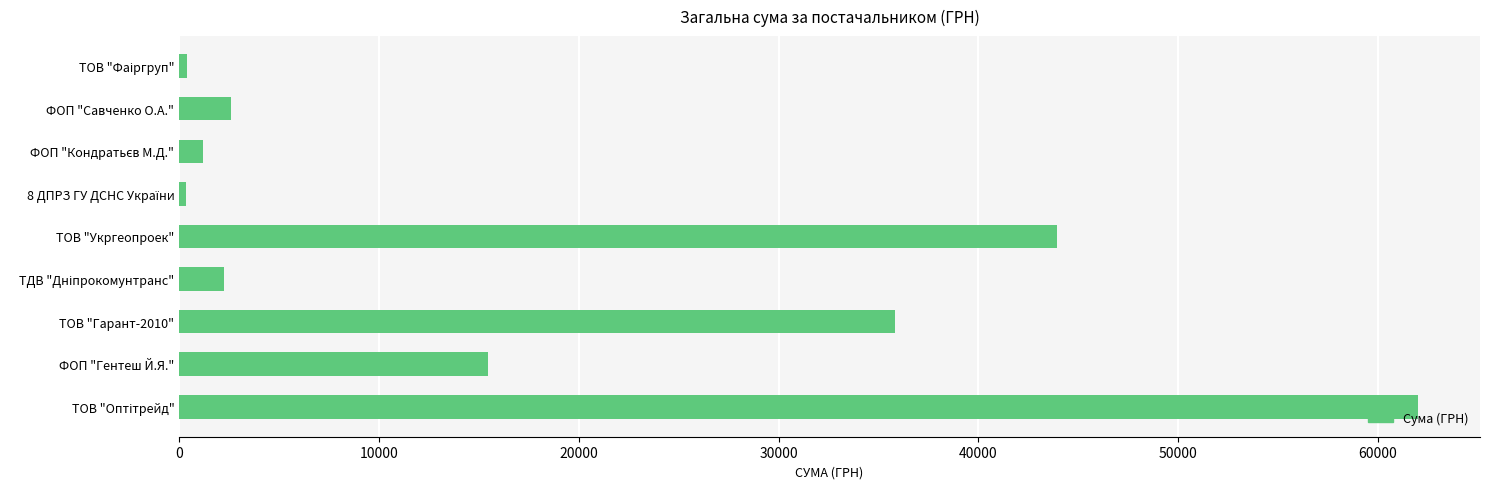

Where is the data nearest to the value 31181?

ТОВ "Гарант-2010"